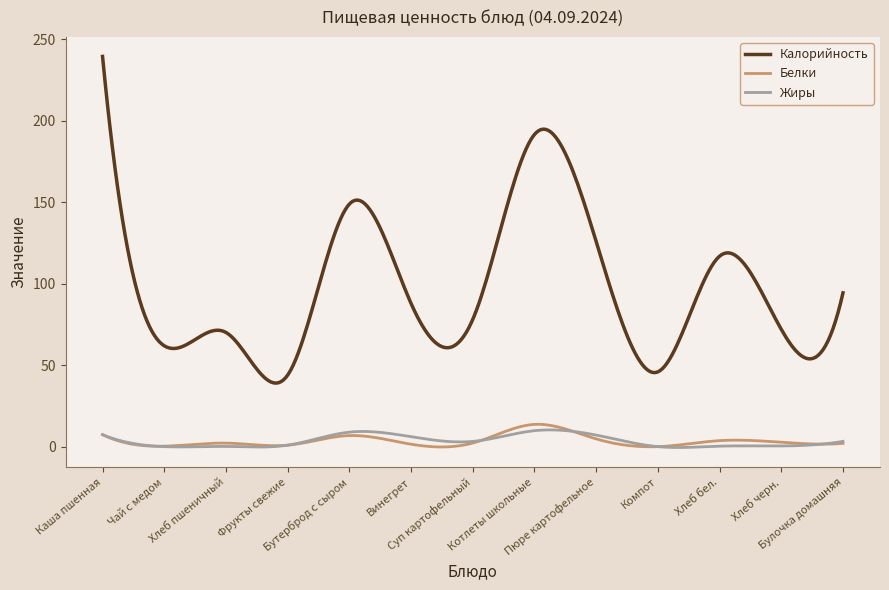

Rank the series by their maximum value, from highest to lowest.

Калорийность, Белки, Жиры